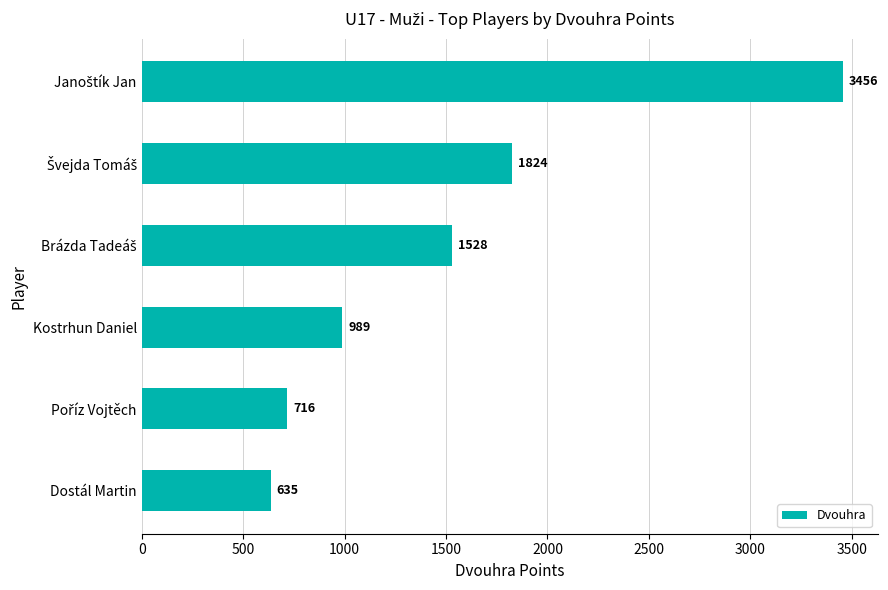

What is the approximate value at Kostrhun Daniel?

989